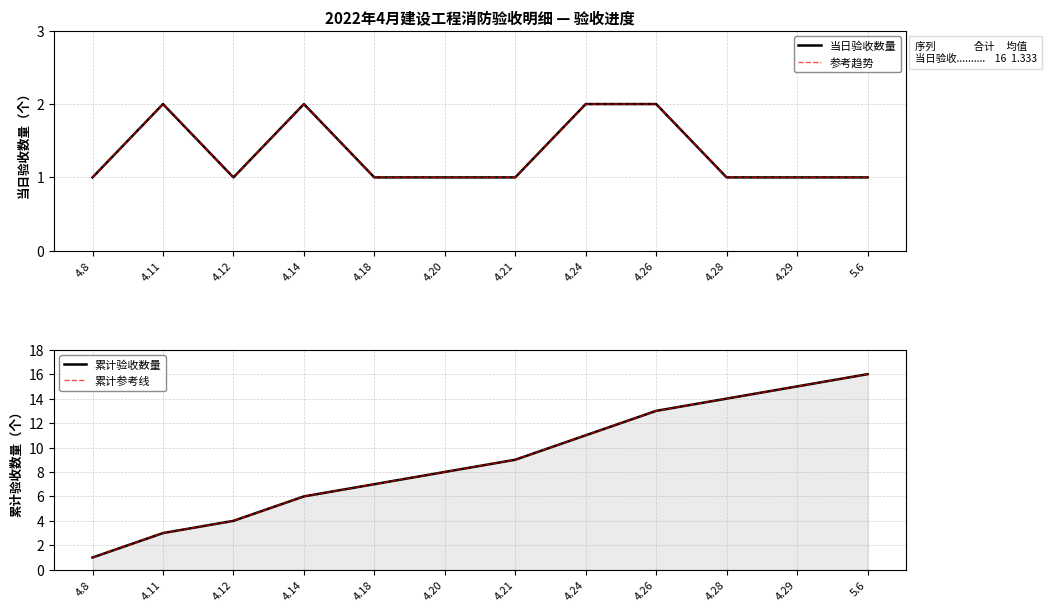

True or false: 当日验收数量 has more than 2 interior local peaks.

False